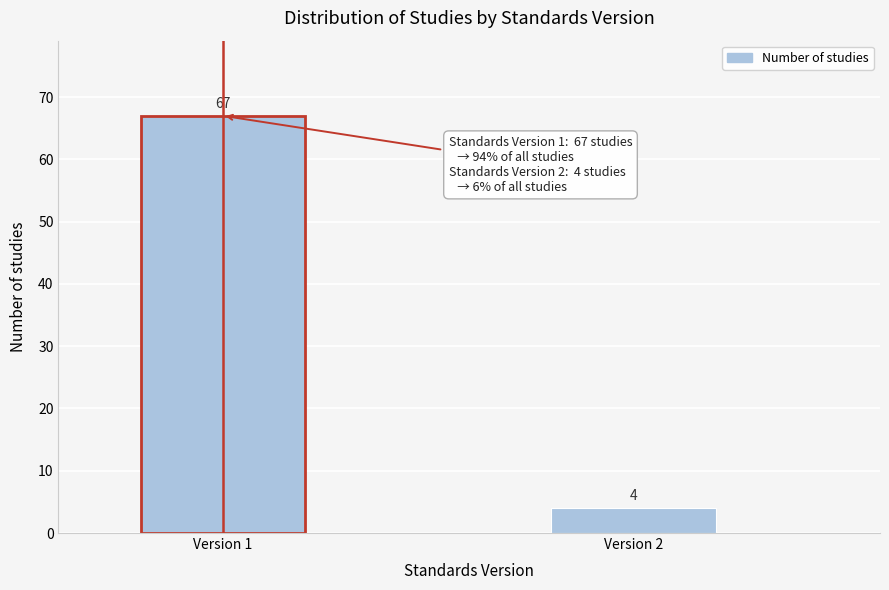

Reading left to right, list all the values displayed in this chart.

67	4